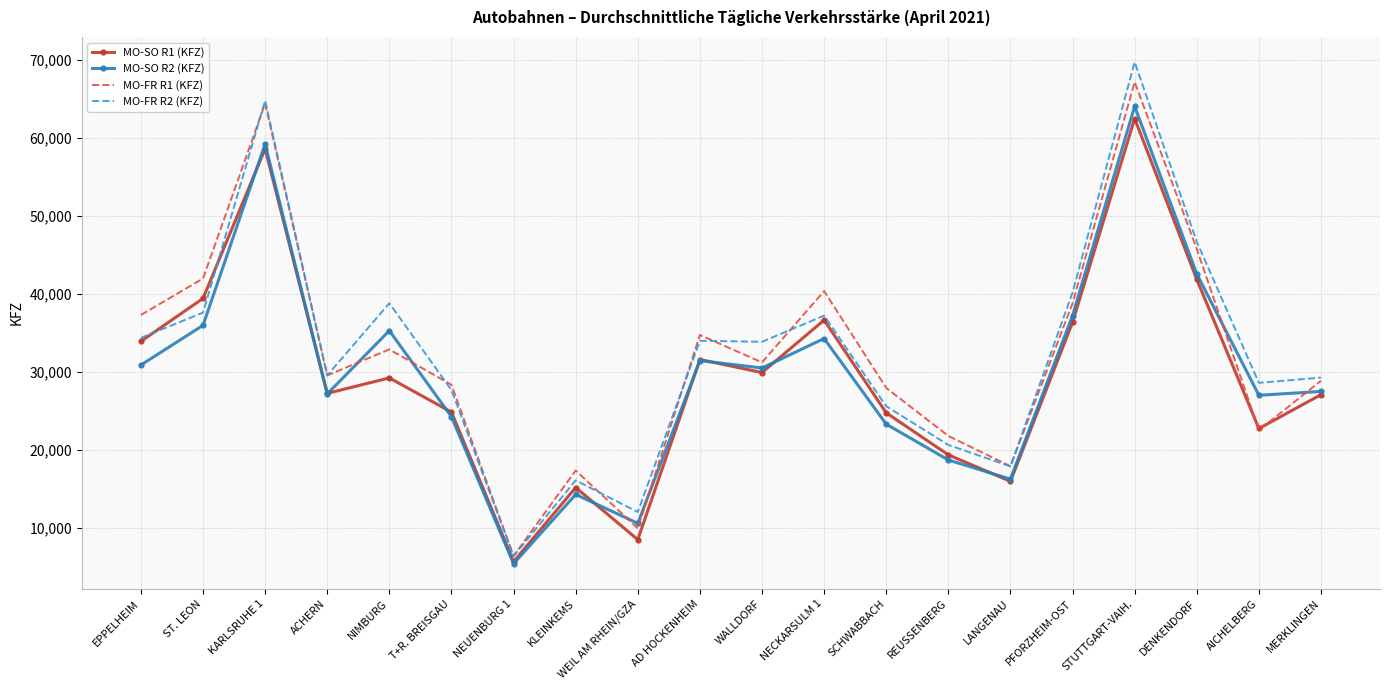

How many categories are shown in the chart?

20